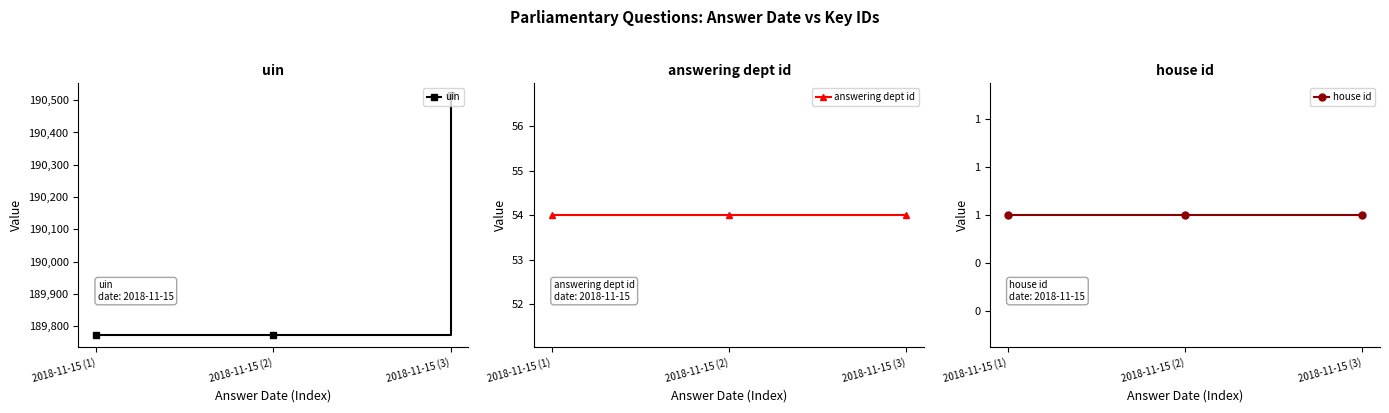

What is the label of the 3rd point from the right?

2018-11-15 (1)